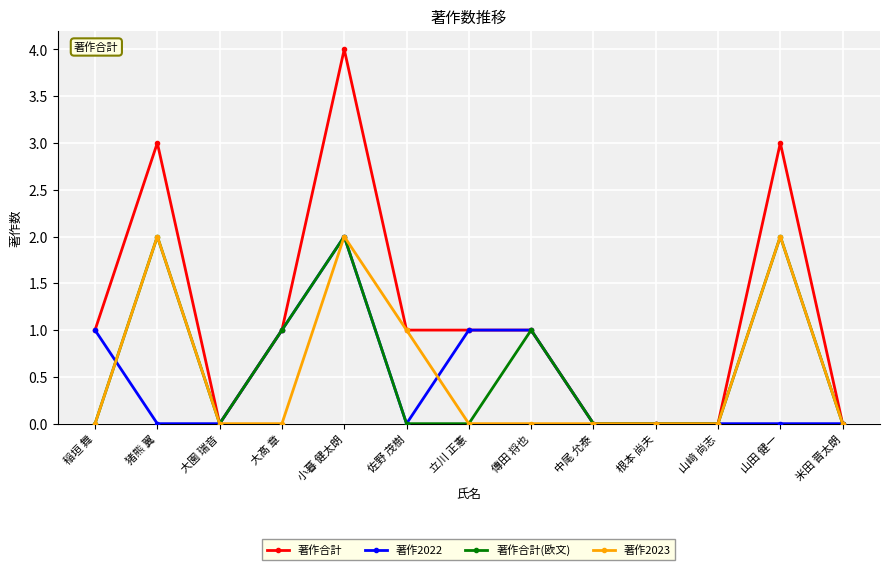

Which series has the largest range (max minus min)?

著作合計